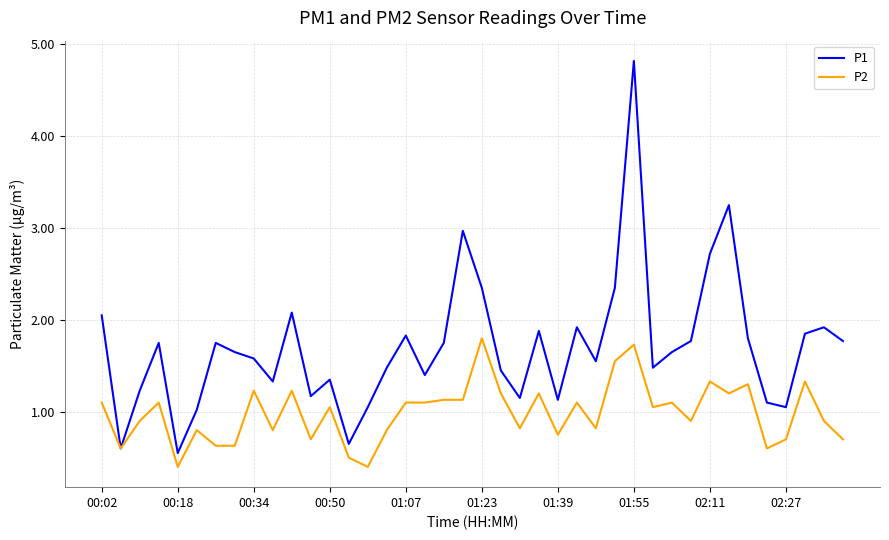

Which series has the widest spread of values?

P1